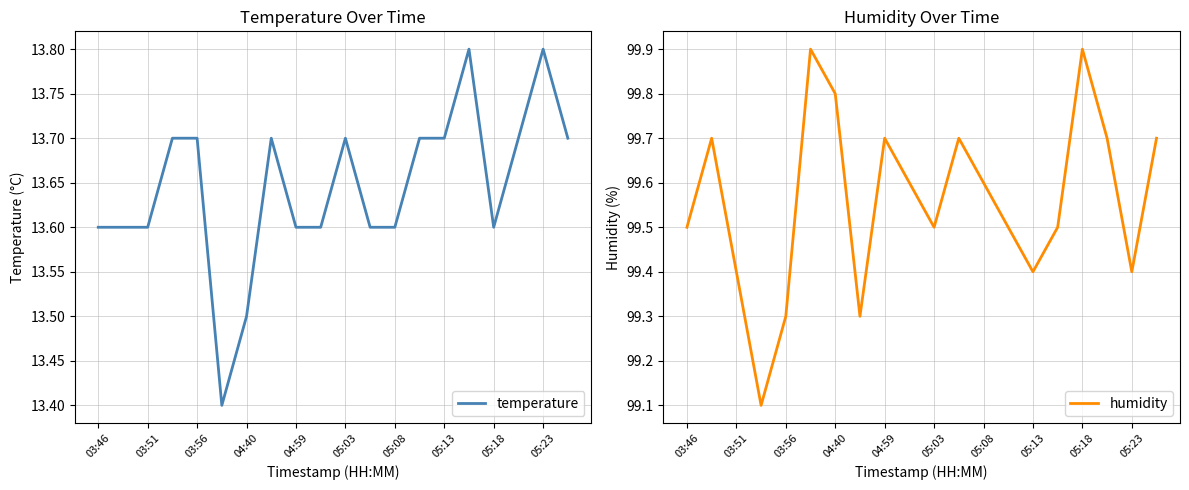

What is the maximum value shown in the chart?

99.9